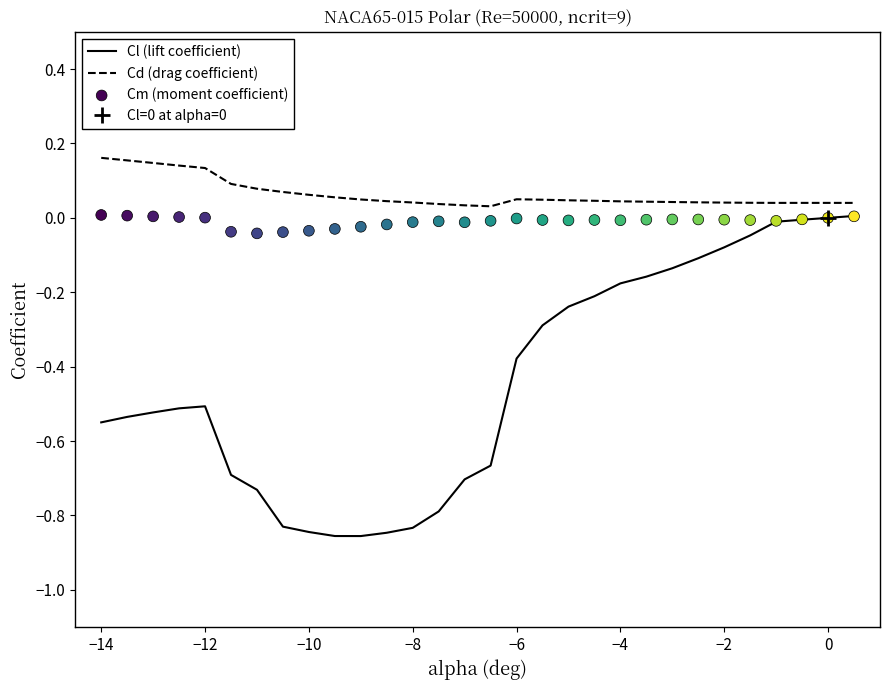

Which series contains the highest Y value?

Cd (drag coefficient)